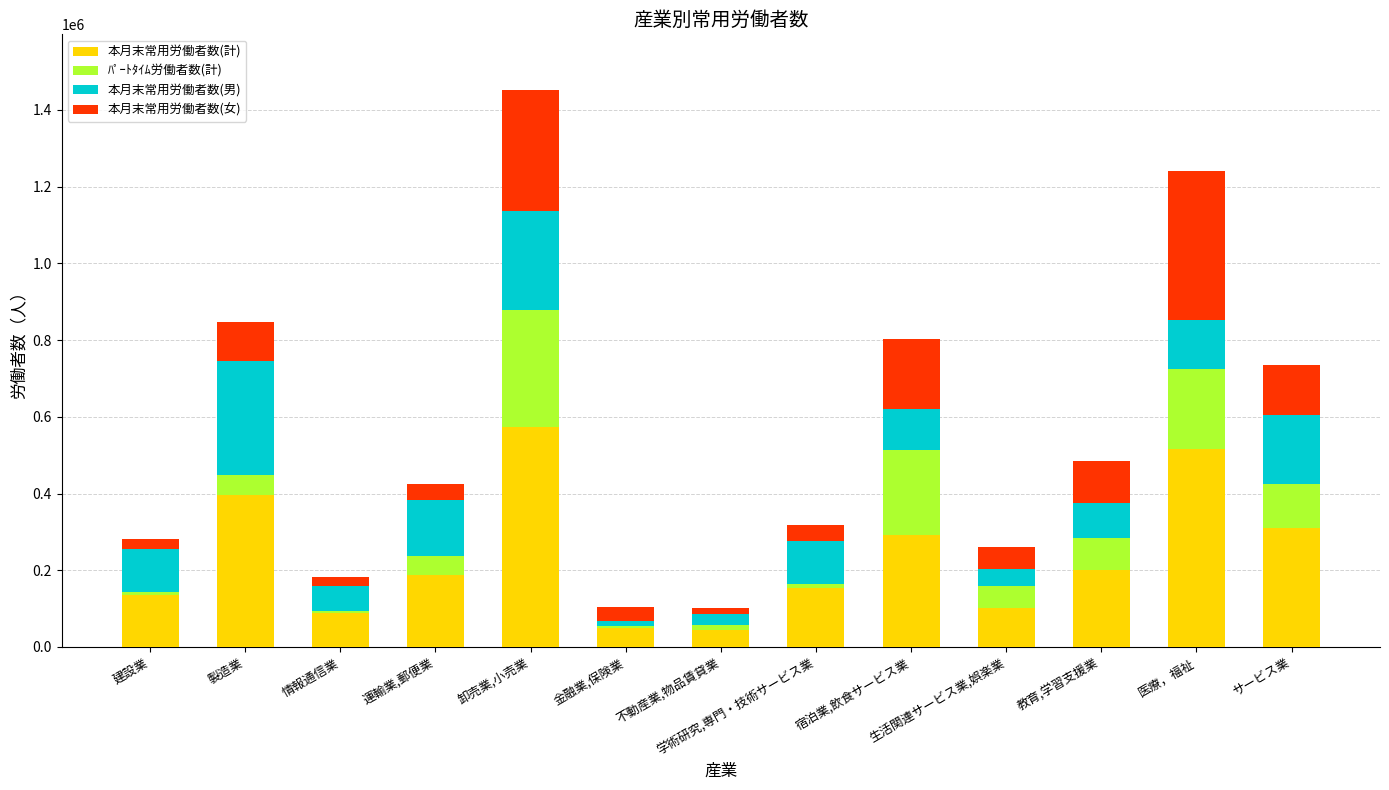

What is the sum of all 本月末常用労働者数(計) values?

3051954